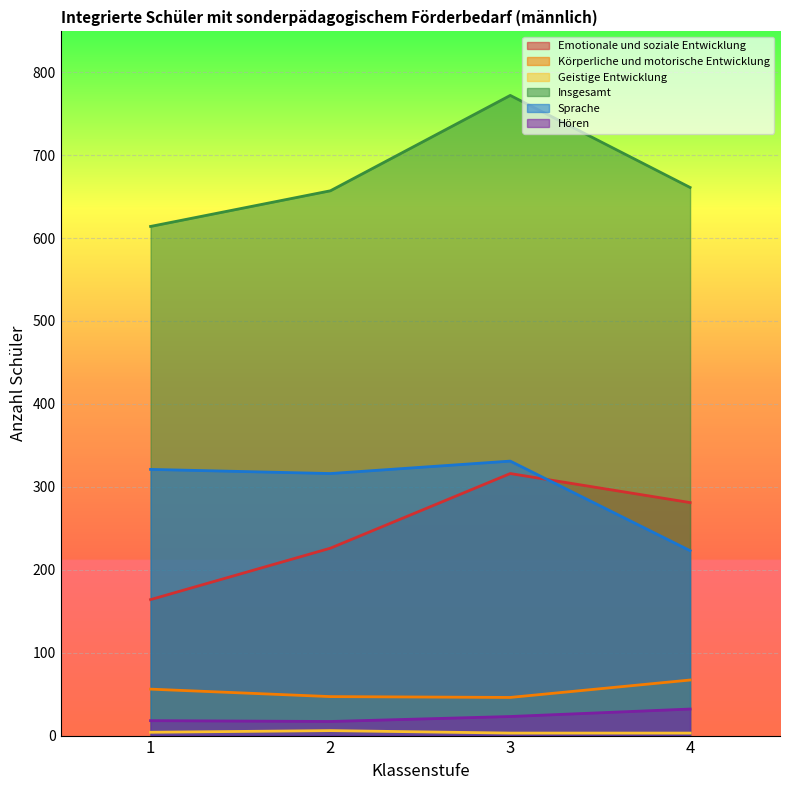

How many distinct data groups are displayed?

6